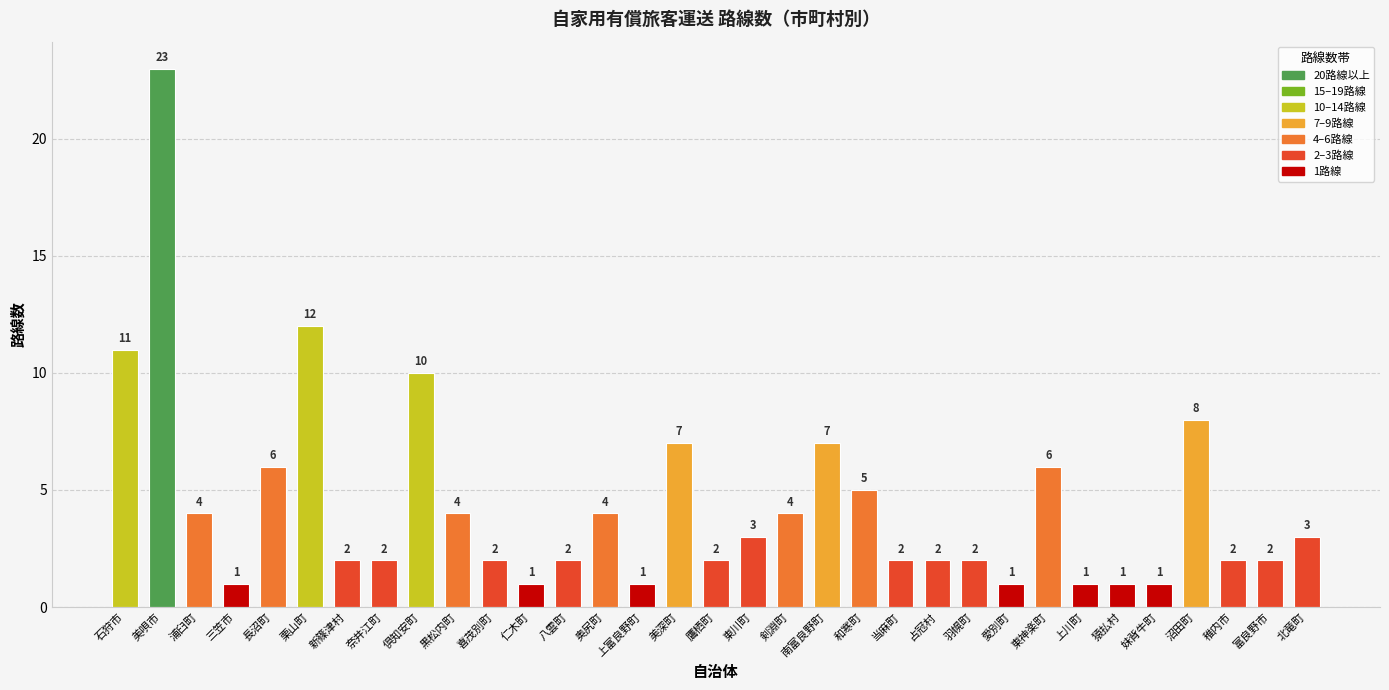

How many data points does each series have?

33